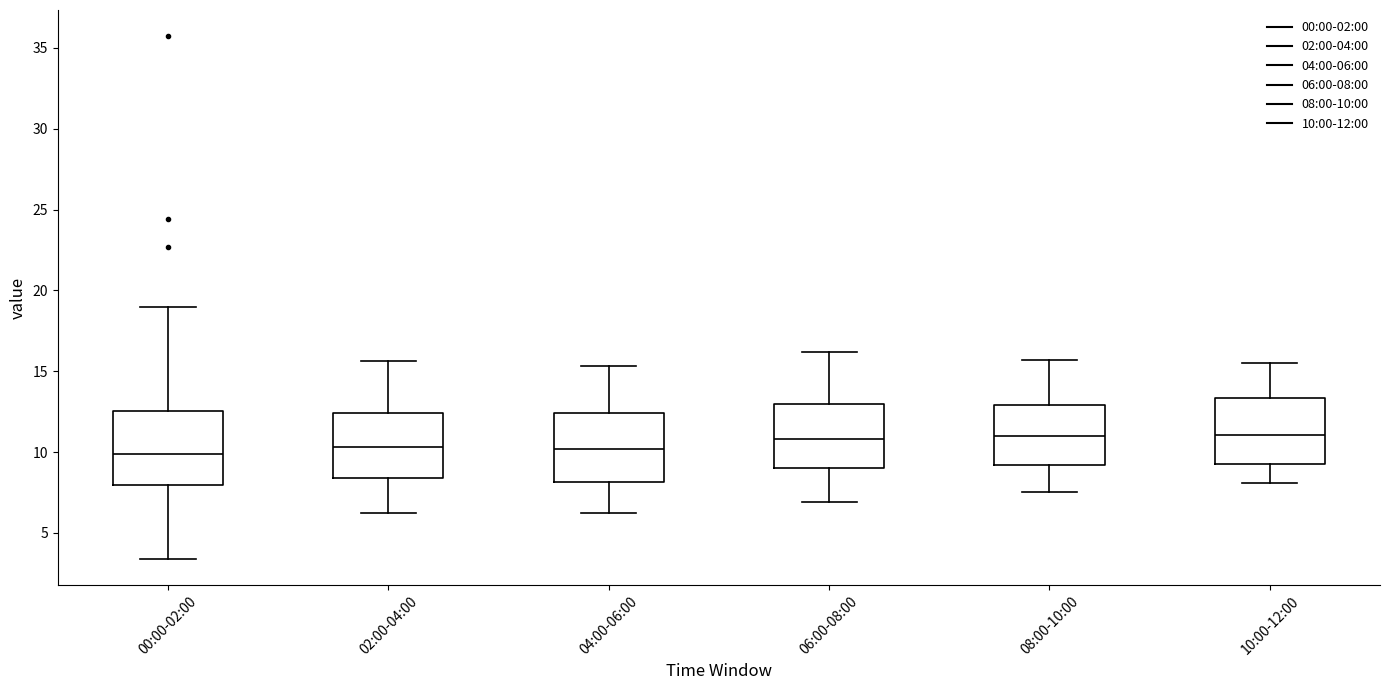

Reading left to right, transcribe this box plot: for each box, give where its median line is, the range the box spans, and where its two whiskers end, as read against the y-axis. The values are not printed on the chart, so give them approximately, as read against the axis.

00:00-02:00: median 10.0, box 8.0 to 12.5, whiskers 3.5 to 19.0
02:00-04:00: median 10.5, box 8.5 to 12.5, whiskers 6.0 to 15.5
04:00-06:00: median 10.0, box 8.0 to 12.5, whiskers 6.0 to 15.5
06:00-08:00: median 11.0, box 9.0 to 13.0, whiskers 7.0 to 16.0
08:00-10:00: median 11.0, box 9.0 to 13.0, whiskers 7.5 to 15.5
10:00-12:00: median 11.0, box 9.5 to 13.5, whiskers 8.0 to 15.5